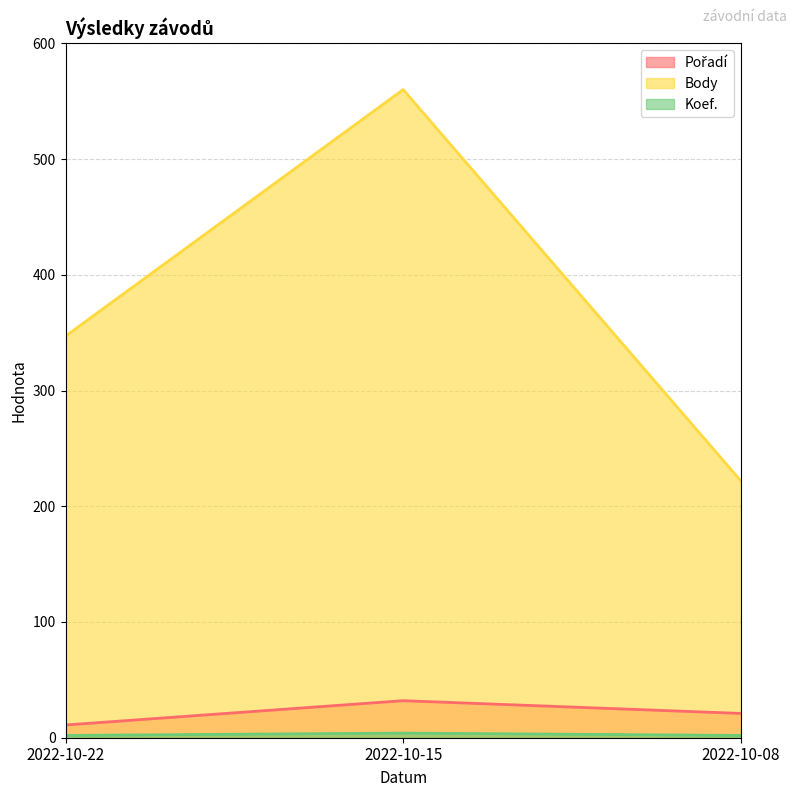

Reading left to right, what are all the values shown in this chart?

Pořadí: 11	32	21
Body: 347	560	222
Koef.: 2	4	2